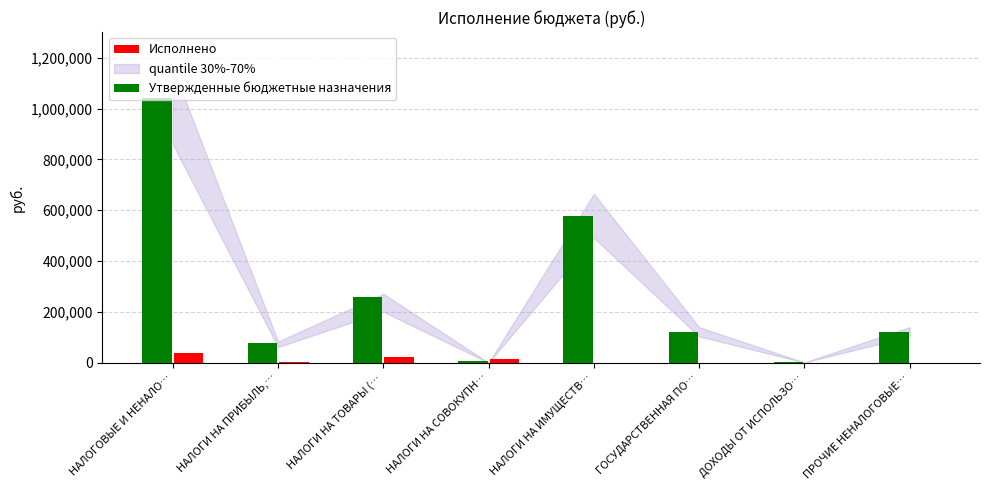

Which series changed the most between НАЛОГИ НА ТОВАРЫ (… and НАЛОГИ НА ИМУЩЕСТВ…?

Утвержденные бюджетные назначения